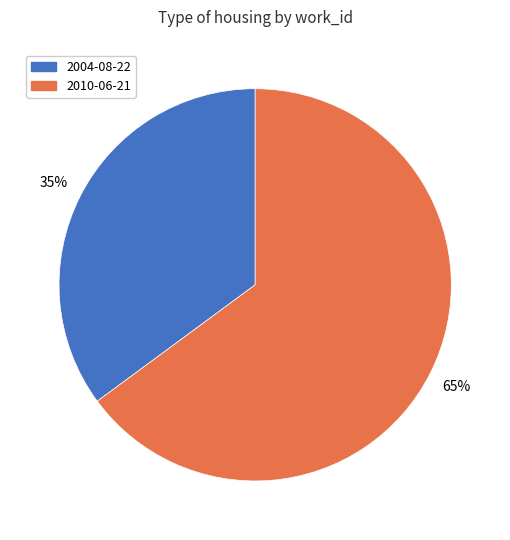

Which has a higher value, 2004-08-22 or 2010-06-21?

2010-06-21